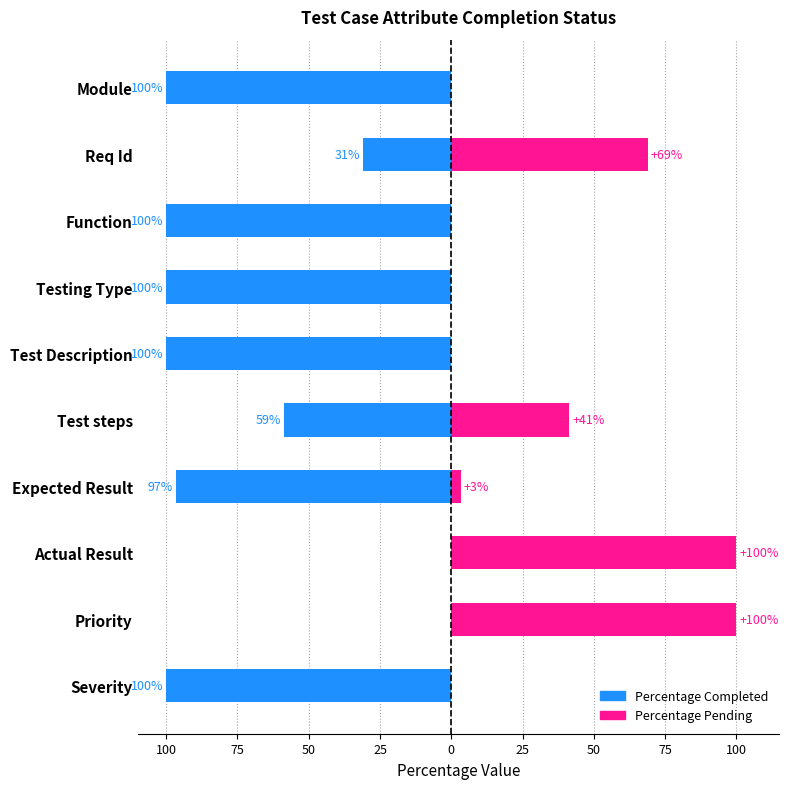

At how many categories does at least one series exceed -17?

10